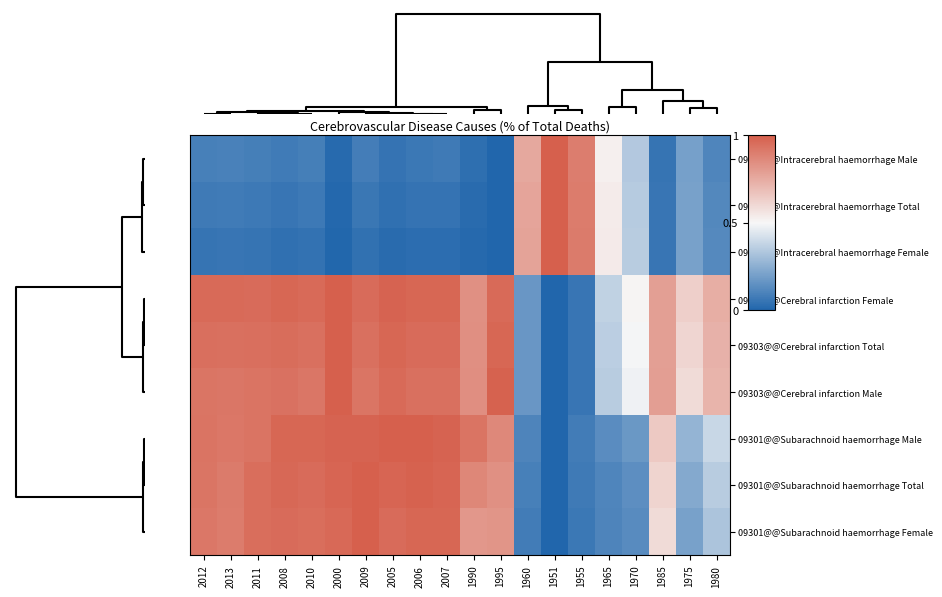

Reading left to right, transcribe all the data shown in this chart.

09302@@Intracerebral haemorrhage Male: 2012=0.1	2013=0.1	2011=0.1	2008=0.1	2010=0.1	2000=0.0	2009=0.1	2005=0.1	2006=0.1	2007=0.1	1990=0.0	1995=0.0	1960=0.8	1951=1.0	1955=0.9	1965=0.5	1970=0.3	1985=0.1	1975=0.2	1980=0.1
09302@@Intracerebral haemorrhage Total: 2012=0.1	2013=0.1	2011=0.1	2008=0.1	2010=0.1	2000=0.0	2009=0.1	2005=0.0	2006=0.0	2007=0.0	1990=0.0	1995=0.0	1960=0.8	1951=1.0	1955=0.9	1965=0.5	1970=0.3	1985=0.1	1975=0.2	1980=0.1
09302@@Intracerebral haemorrhage Female: 2012=0.1	2013=0.1	2011=0.1	2008=0.0	2010=0.0	2000=0.0	2009=0.0	2005=0.0	2006=0.0	2007=0.0	1990=0.0	1995=0.0	1960=0.8	1951=1.0	1955=0.9	1965=0.5	1970=0.4	1985=0.1	1975=0.2	1980=0.1
09303@@Cerebral infarction Female: 2012=1.0	2013=1.0	2011=1.0	2008=1.0	2010=1.0	2000=1.0	2009=1.0	2005=1.0	2006=1.0	2007=1.0	1990=0.8	1995=1.0	1960=0.2	1951=0.0	1955=0.1	1965=0.4	1970=0.5	1985=0.8	1975=0.6	1980=0.7
09303@@Cerebral infarction Total: 2012=0.9	2013=0.9	2011=0.9	2008=1.0	2010=0.9	2000=1.0	2009=0.9	2005=1.0	2006=1.0	2007=1.0	1990=0.8	1995=1.0	1960=0.2	1951=0.0	1955=0.1	1965=0.4	1970=0.5	1985=0.8	1975=0.6	1980=0.7
09303@@Cerebral infarction Male: 2012=0.9	2013=0.9	2011=0.9	2008=0.9	2010=0.9	2000=1.0	2009=0.9	2005=1.0	2006=0.9	2007=0.9	1990=0.8	1995=1.0	1960=0.2	1951=0.0	1955=0.1	1965=0.4	1970=0.5	1985=0.8	1975=0.6	1980=0.7
09301@@Subarachnoid haemorrhage Male: 2012=0.9	2013=0.9	2011=0.9	2008=1.0	2010=1.0	2000=1.0	2009=1.0	2005=1.0	2006=1.0	2007=1.0	1990=0.9	1995=0.9	1960=0.1	1951=0.0	1955=0.1	1965=0.1	1970=0.2	1985=0.6	1975=0.3	1980=0.4
09301@@Subarachnoid haemorrhage Total: 2012=0.9	2013=0.9	2011=0.9	2008=1.0	2010=1.0	2000=1.0	2009=1.0	2005=1.0	2006=1.0	2007=1.0	1990=0.9	1995=0.8	1960=0.1	1951=0.0	1955=0.1	1965=0.1	1970=0.1	1985=0.6	1975=0.2	1980=0.4
09301@@Subarachnoid haemorrhage Female: 2012=0.9	2013=0.9	2011=1.0	2008=1.0	2010=1.0	2000=1.0	2009=1.0	2005=1.0	2006=1.0	2007=1.0	1990=0.8	1995=0.8	1960=0.1	1951=0.0	1955=0.1	1965=0.1	1970=0.1	1985=0.6	1975=0.2	1980=0.3